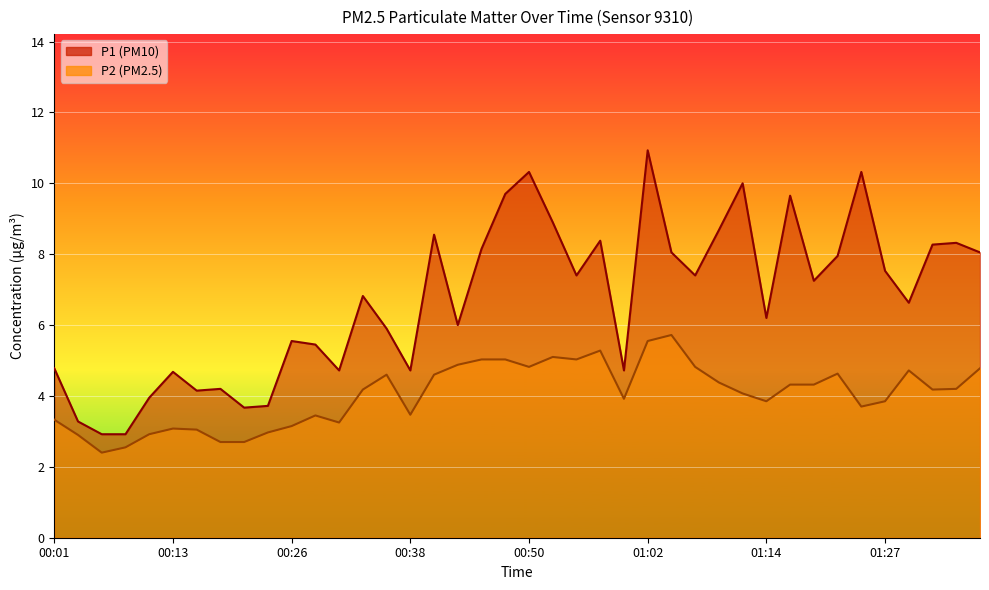

Reading left to right, list all the values displayed in this chart.

P1: 00:01=4.8	00:04=3.3	00:06=2.9	00:08=2.9	00:11=4.0	00:13=4.7	00:16=4.2	00:18=4.2	00:21=3.7	00:23=3.7	00:26=5.5	00:28=5.5	00:30=4.7	00:33=6.8	00:35=5.9	00:38=4.7	00:40=8.6	00:43=6.0	00:45=8.2	00:48=9.7	00:50=10.3	00:52=8.9	00:55=7.4	00:57=8.4	01:00=4.7	01:02=10.9	01:05=8.1	01:07=7.4	01:10=8.7	01:12=10.0	01:14=6.2	01:17=9.7	01:19=7.2	01:22=8.0	01:24=10.3	01:27=7.5	01:29=6.6	01:32=8.3	01:34=8.3	01:36=8.1
P2: 00:01=3.3	00:04=2.9	00:06=2.4	00:08=2.5	00:11=2.9	00:13=3.1	00:16=3.0	00:18=2.7	00:21=2.7	00:23=3.0	00:26=3.1	00:28=3.5	00:30=3.2	00:33=4.2	00:35=4.6	00:38=3.5	00:40=4.6	00:43=4.9	00:45=5.0	00:48=5.0	00:50=4.8	00:52=5.1	00:55=5.0	00:57=5.3	01:00=3.9	01:02=5.5	01:05=5.7	01:07=4.8	01:10=4.4	01:12=4.1	01:14=3.9	01:17=4.3	01:19=4.3	01:22=4.6	01:24=3.7	01:27=3.9	01:29=4.7	01:32=4.2	01:34=4.2	01:36=4.8